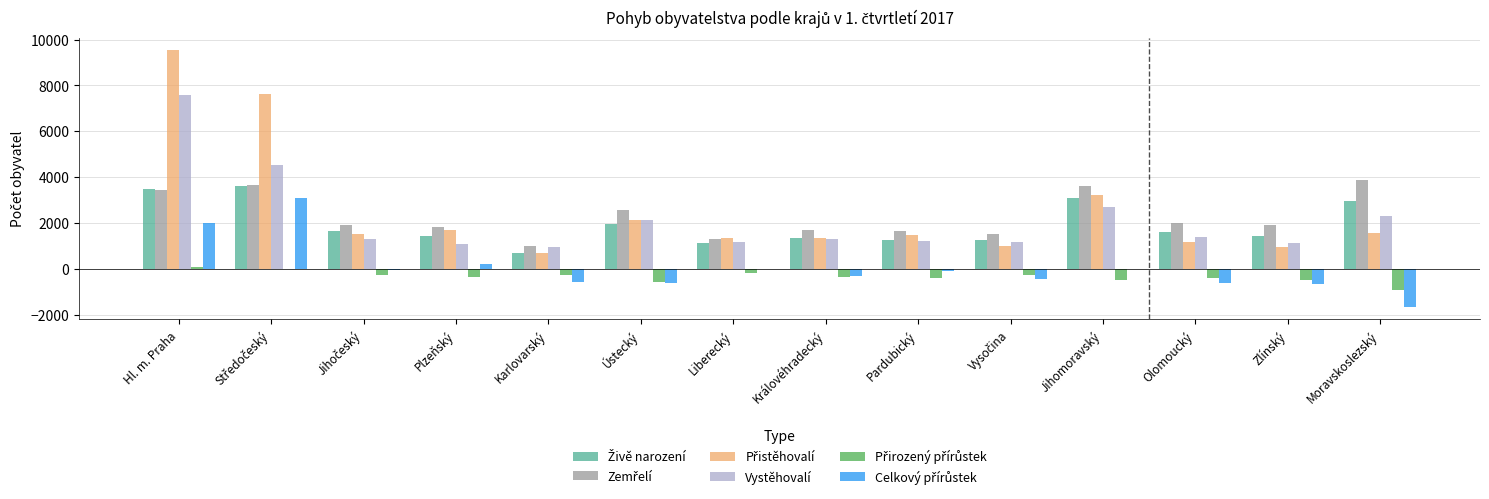

True or false: Vystěhovalí has a value of 781 at Ústecký.

False